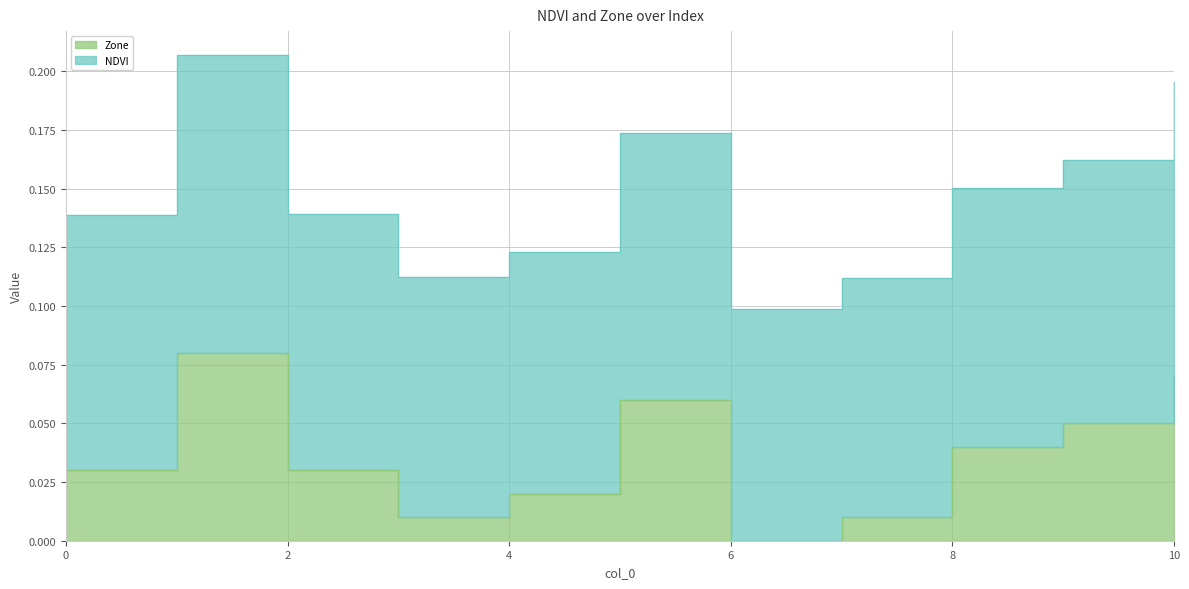

Which series has the largest total across all categories?

NDVI